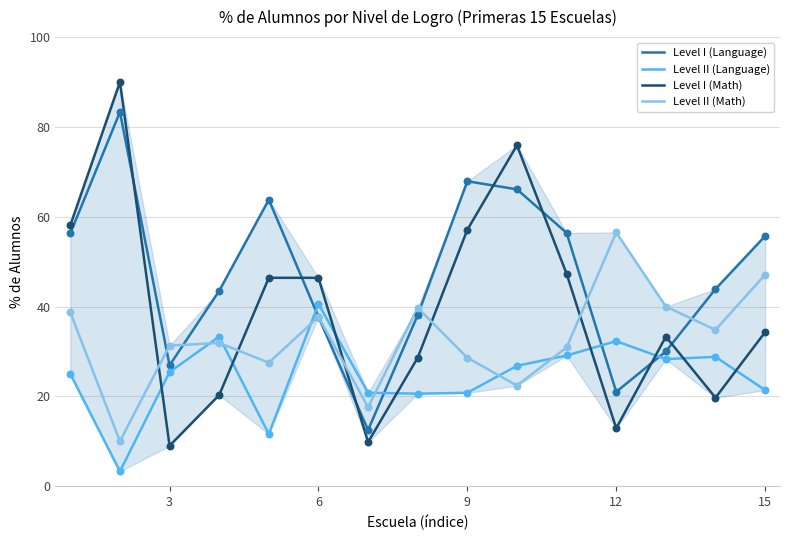

Which series has the largest total across all categories?

Level I (Language)